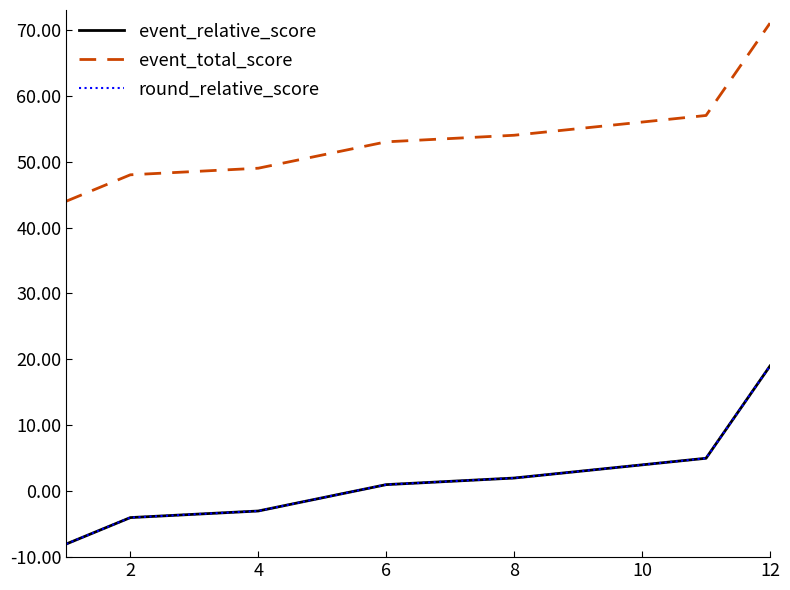

What is the maximum value for round_relative_score?

19